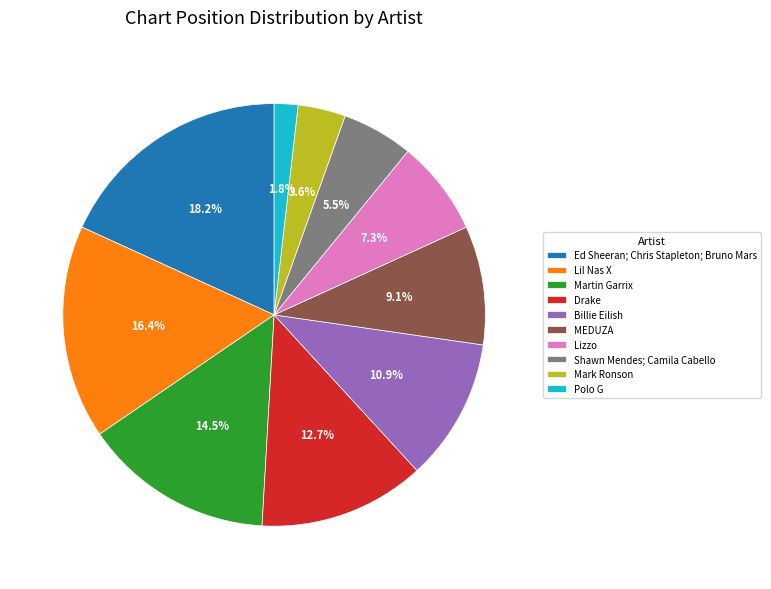

To the nearest percent, what is the combined percentage of Drake and Billie Eilish?

24%